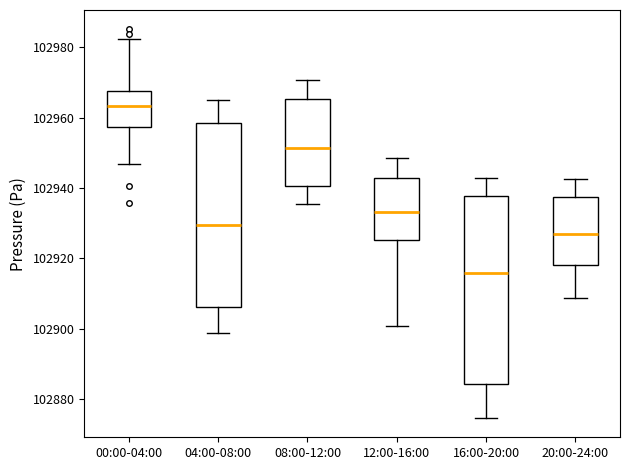

Which box has the lowest median line?

16:00-20:00